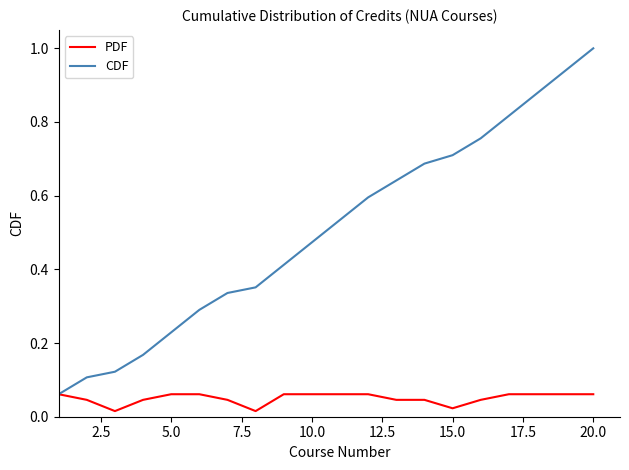

Which series has the largest total across all categories?

CDF